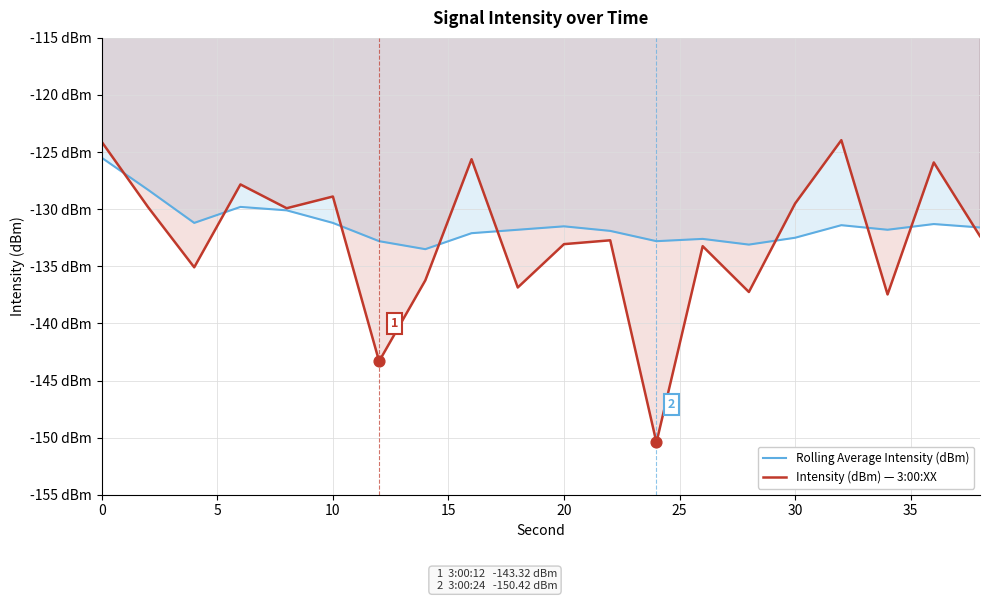

Which series has the largest total across all categories?

Rolling Average Intensity (dBm)